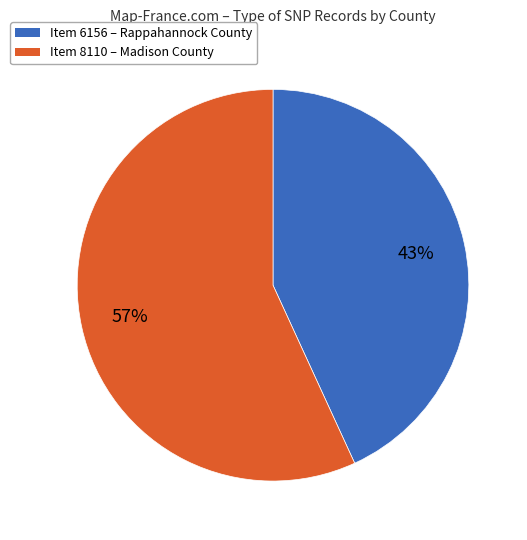

Does any single category account for the majority?

Yes